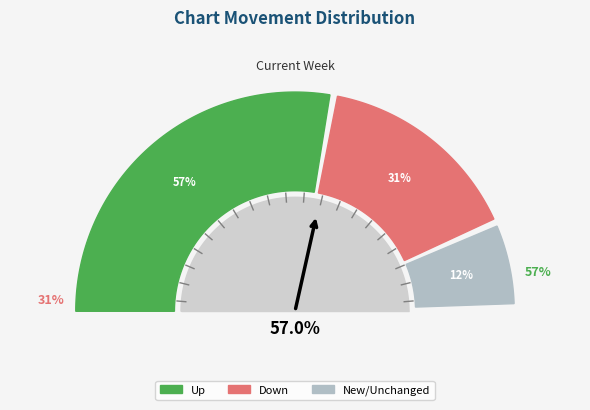

Which slice is the largest?

up